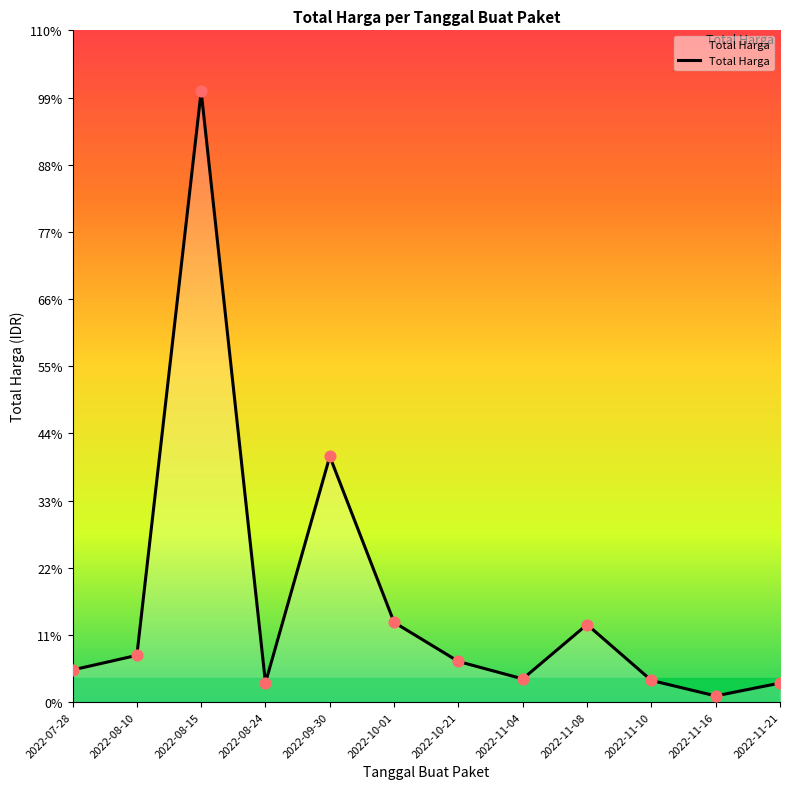

What is the change in value from 2022-10-01 to 2022-11-04?

-35078000